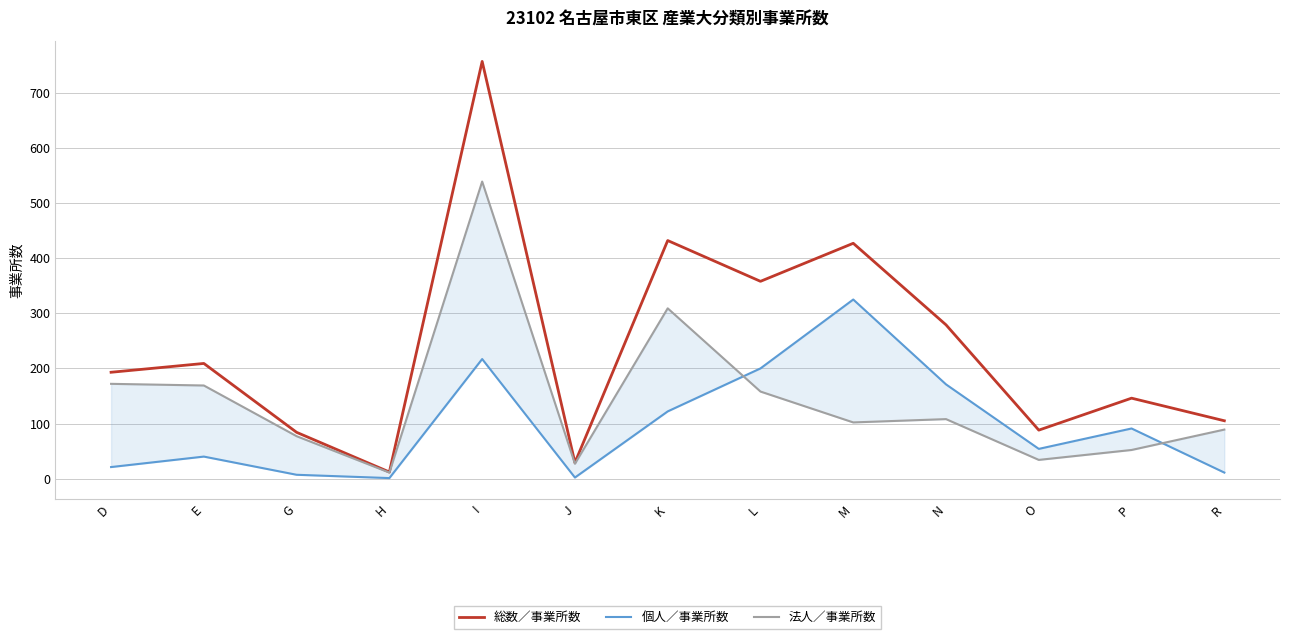

Which category has the lowest value across all series?

H